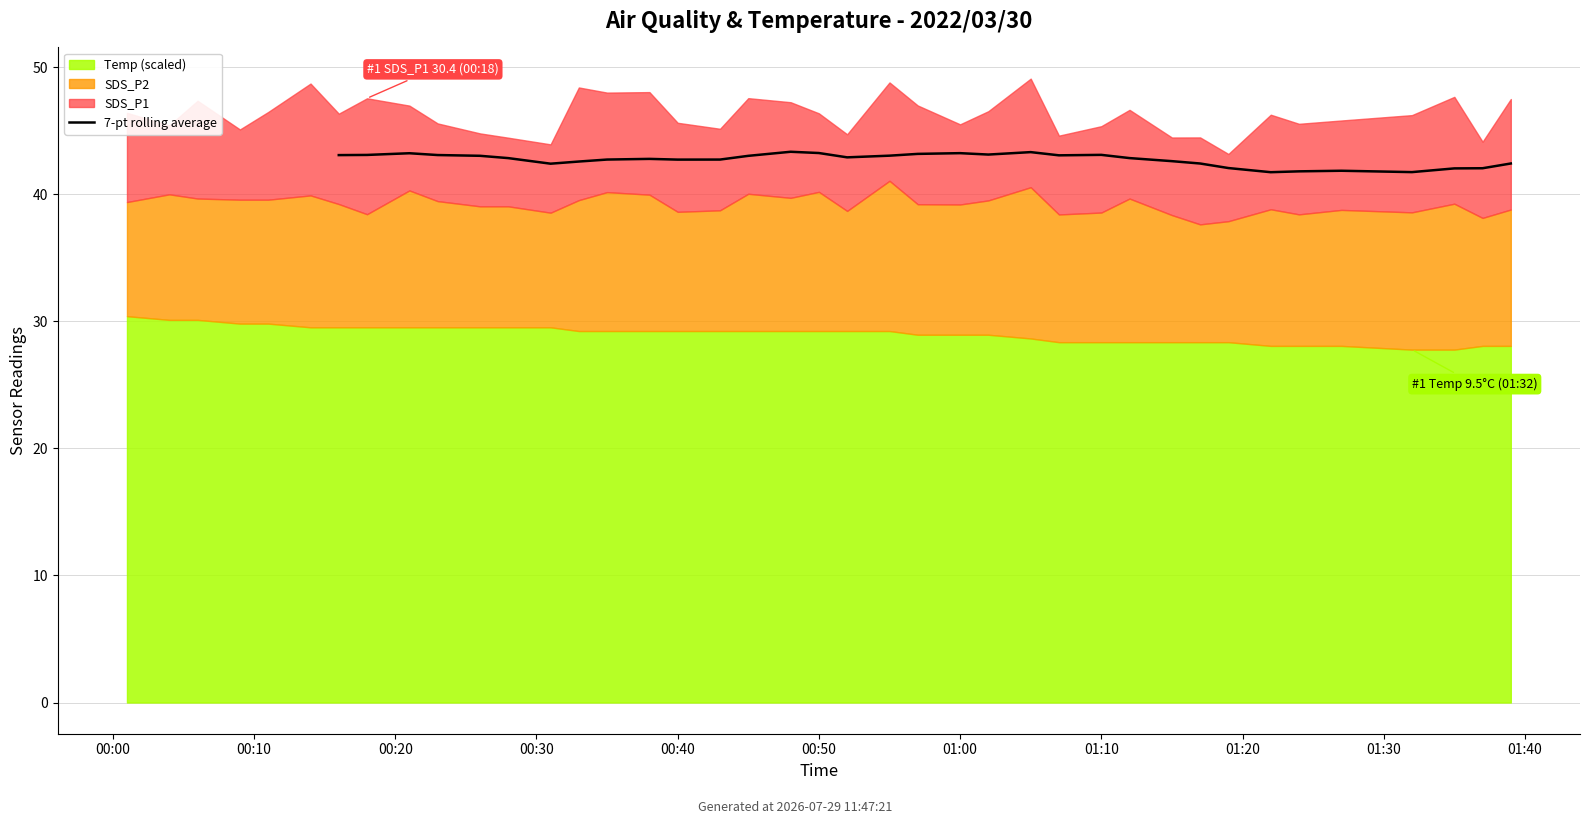

Where is the first local maximum?

00:20